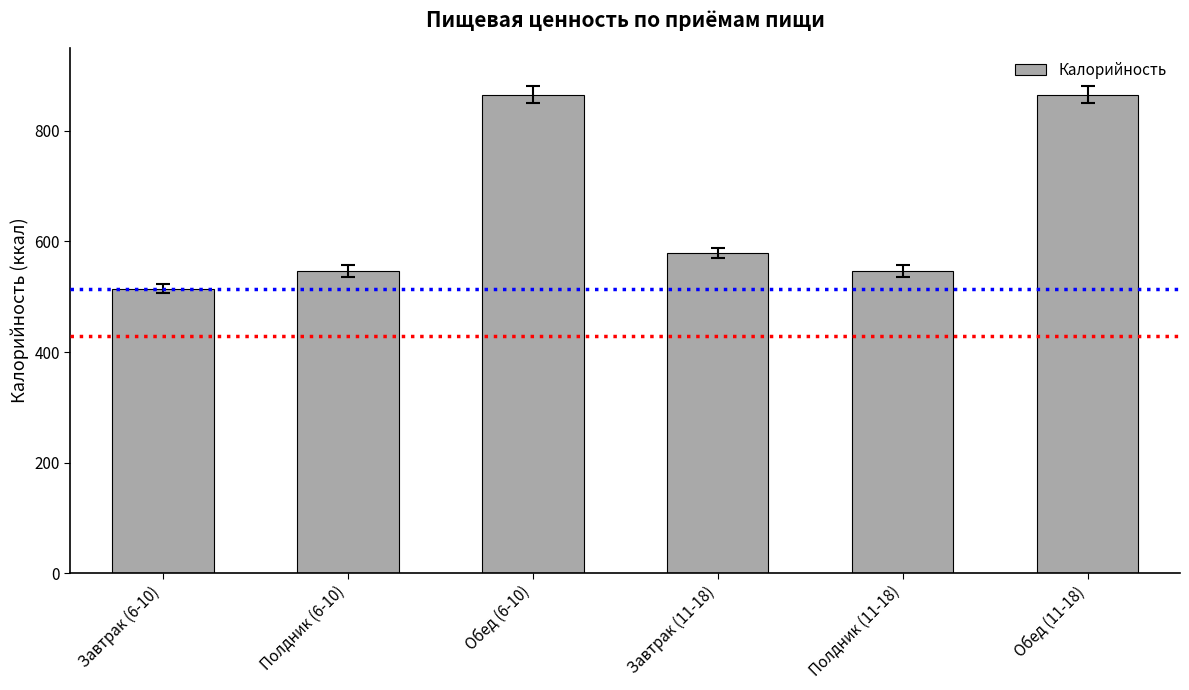

What is the label of the 1st bar from the right?

Обед (11-18)